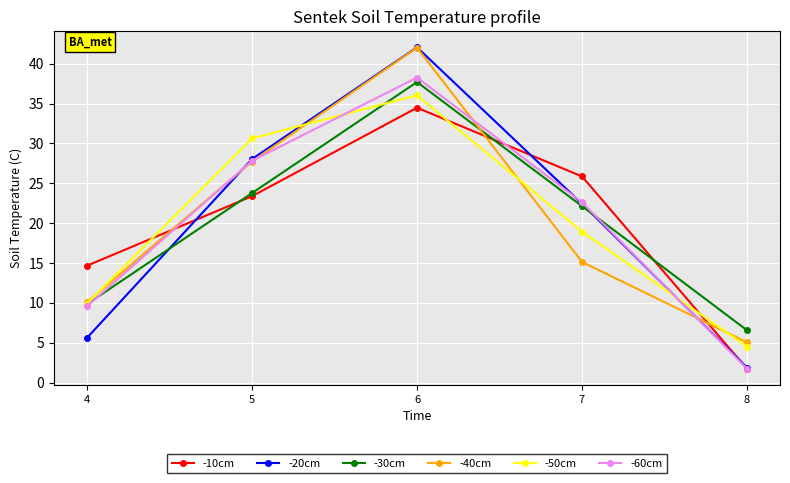

True or false: -30cm and -10cm cross at least once.

True